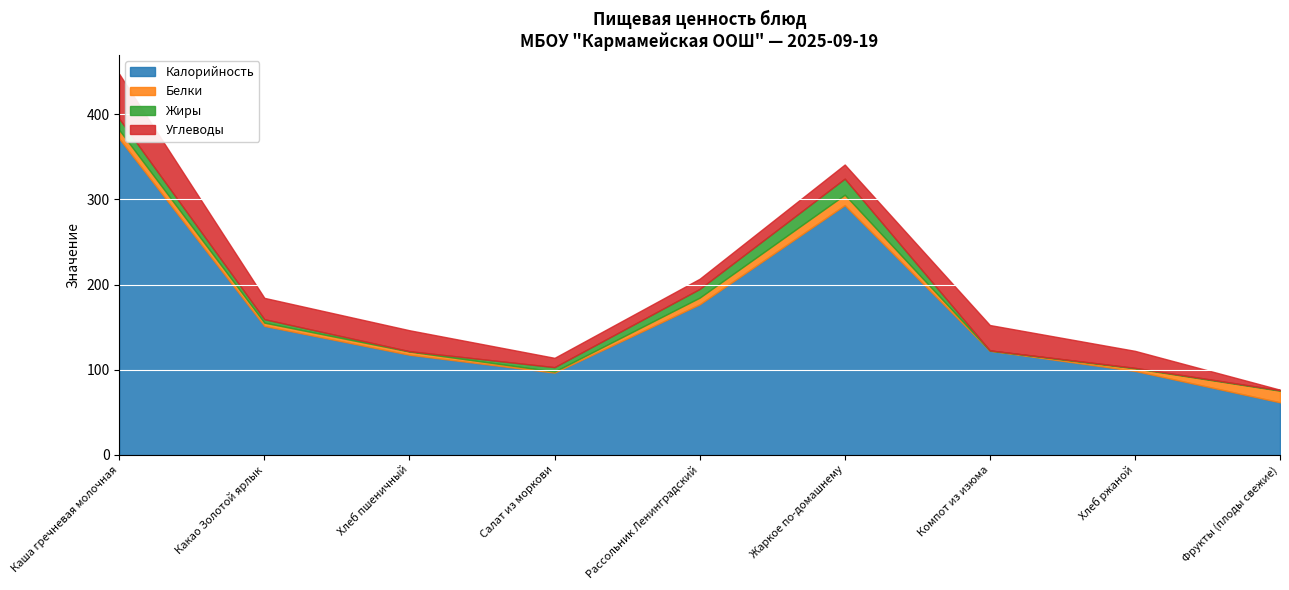

Which series has the largest total across all categories?

Калорийность